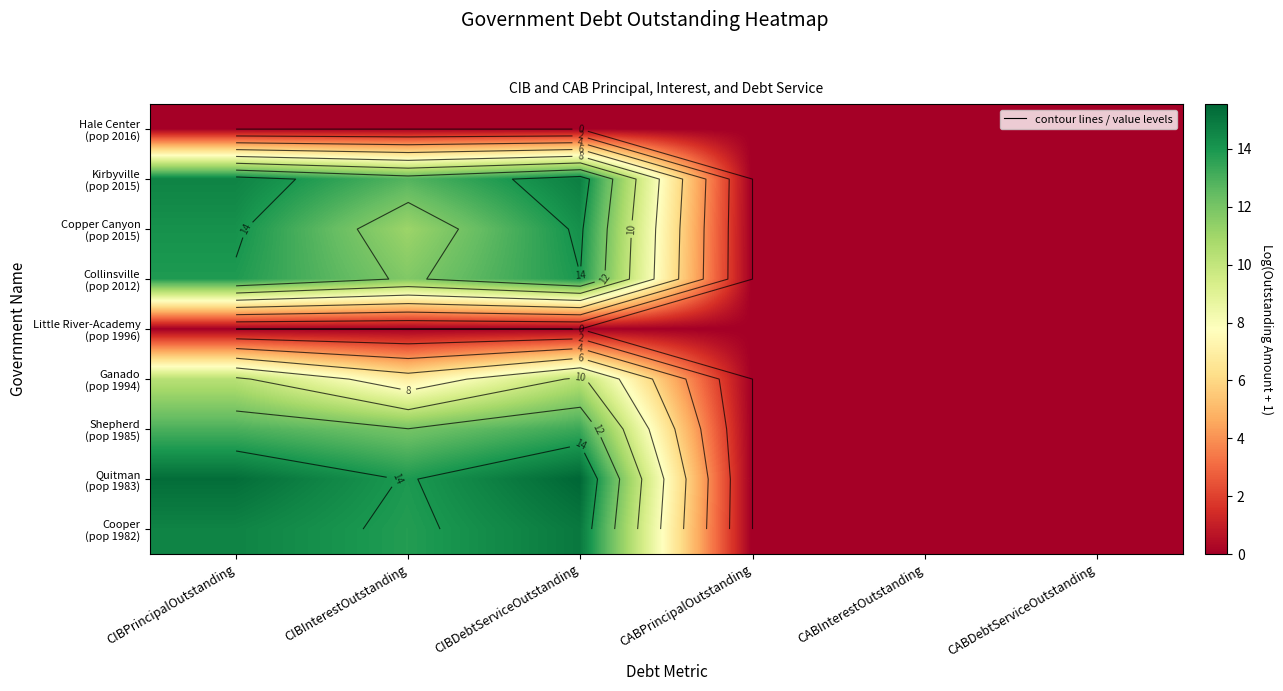

Is it true that Quitman (pop 1983) equals 4.8 at CABPrincipalOutstanding?

False